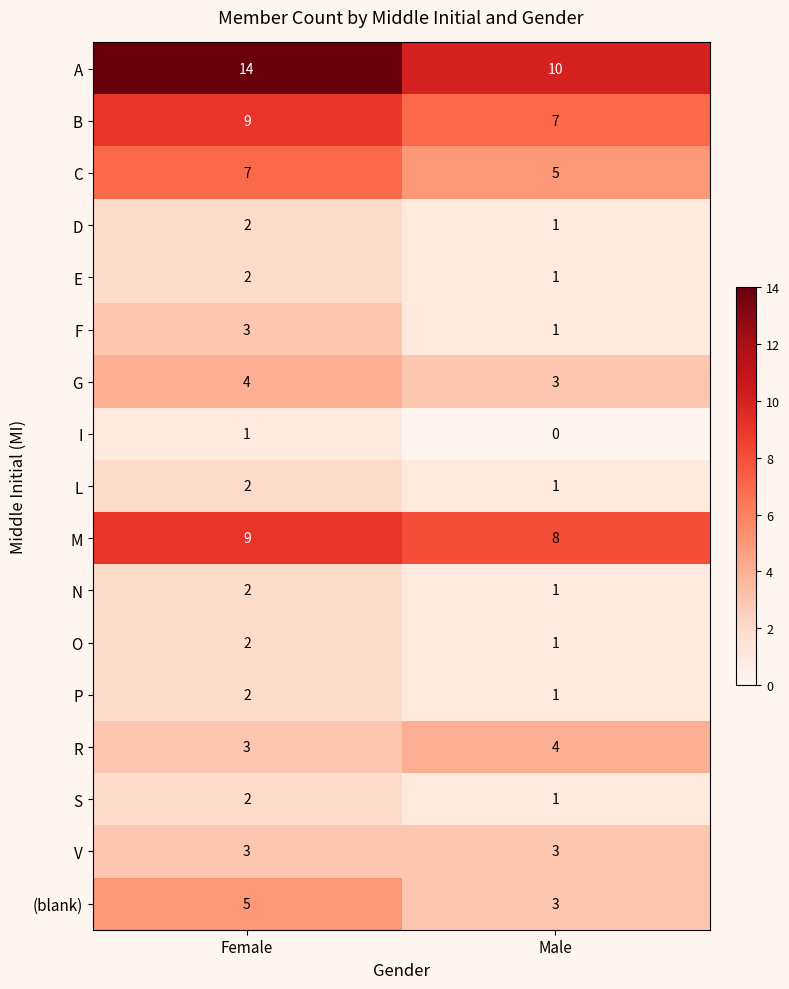

At which category is the sum across all series the highest?

Female